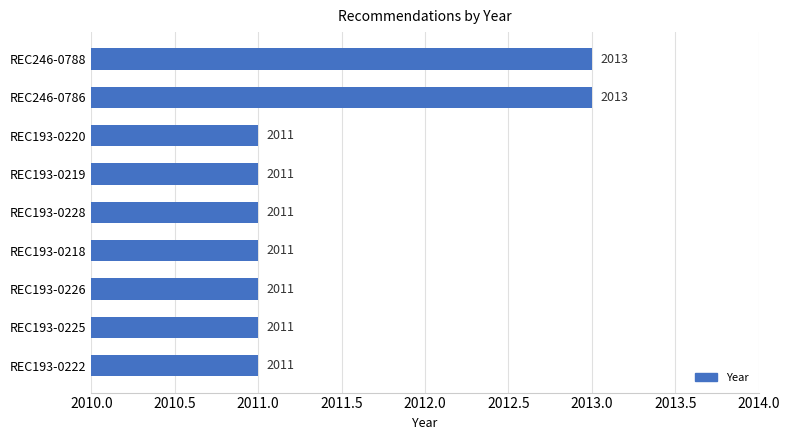

What is the maximum value shown in the chart?

2013